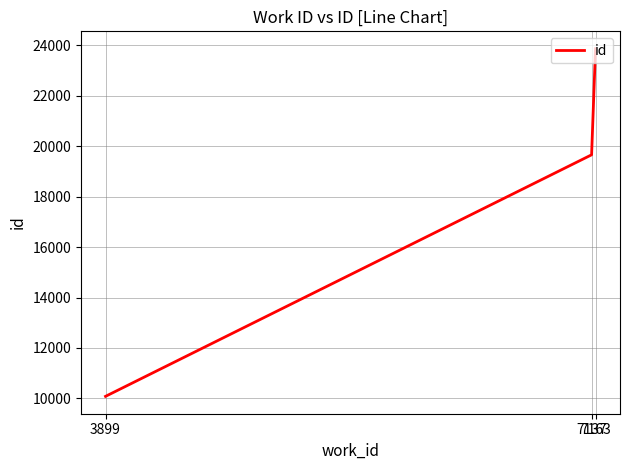

Between 3899 and 7163, which is larger?

7163